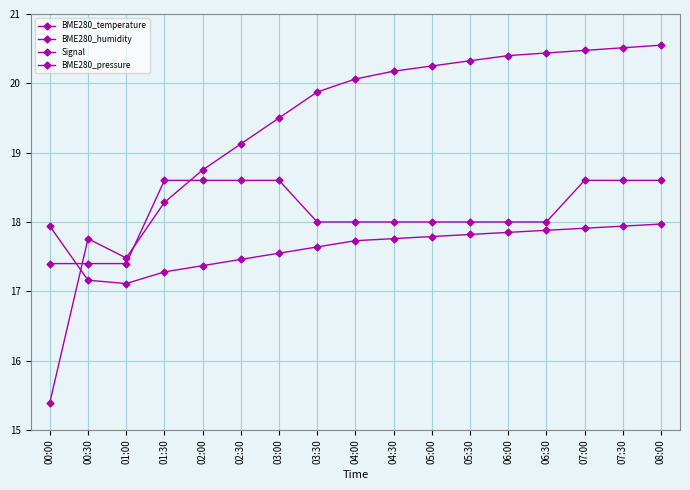

Where is the first local minimum for BME280_pressure?

01:00